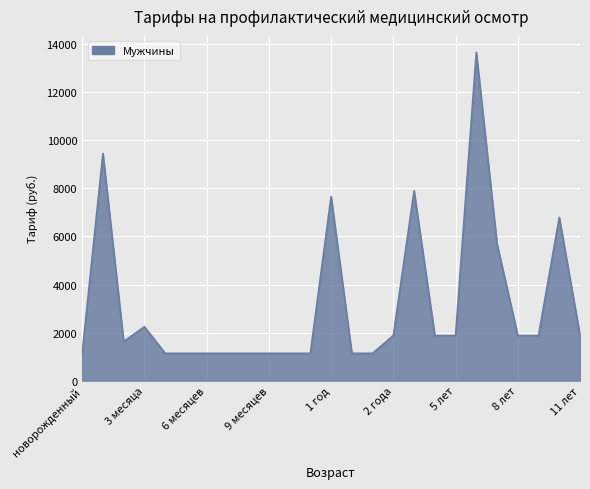

Reading right to left, transcribe all the data shown in this chart.

1879	6795	1879	1879	5689	13663	1879	1879	7901	1879	1138	1138	7664	1138	1138	1138	1138	1138	1138	1138	1138	2244	1630	9452	1138